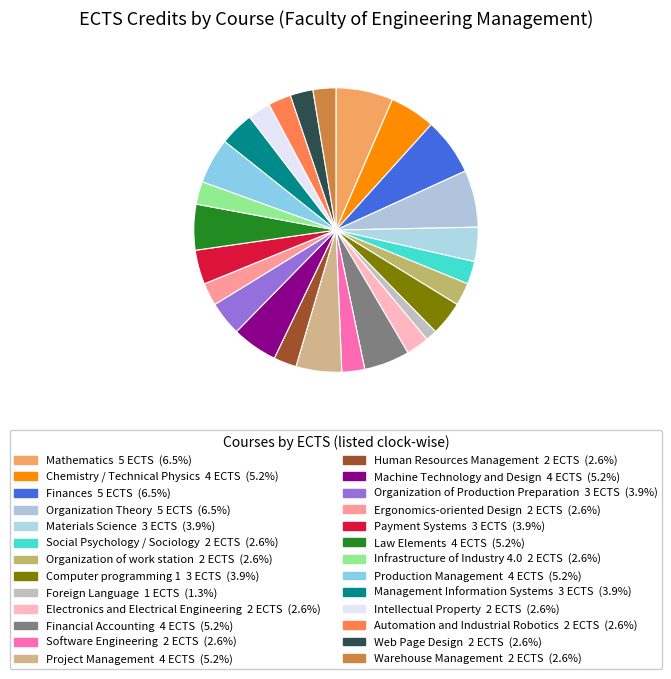

Does Foreign Language account for over 50% of the chart?

No